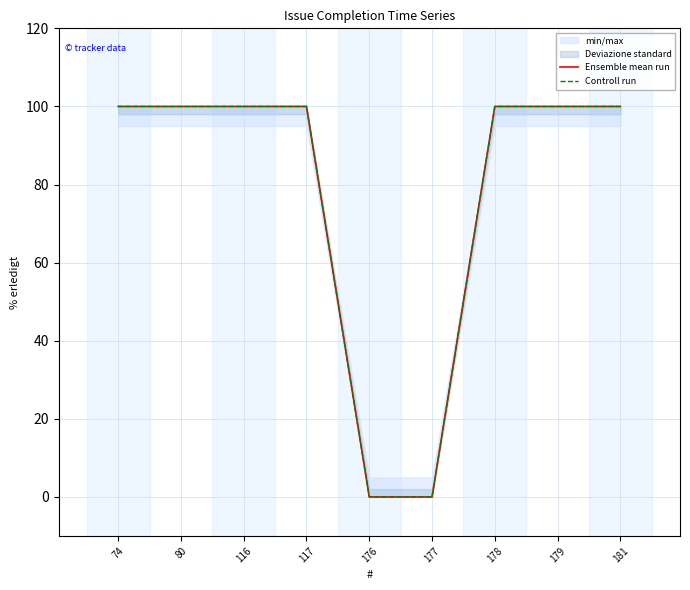

What are all the series names shown in the legend?

Ensemble mean run, Controll run